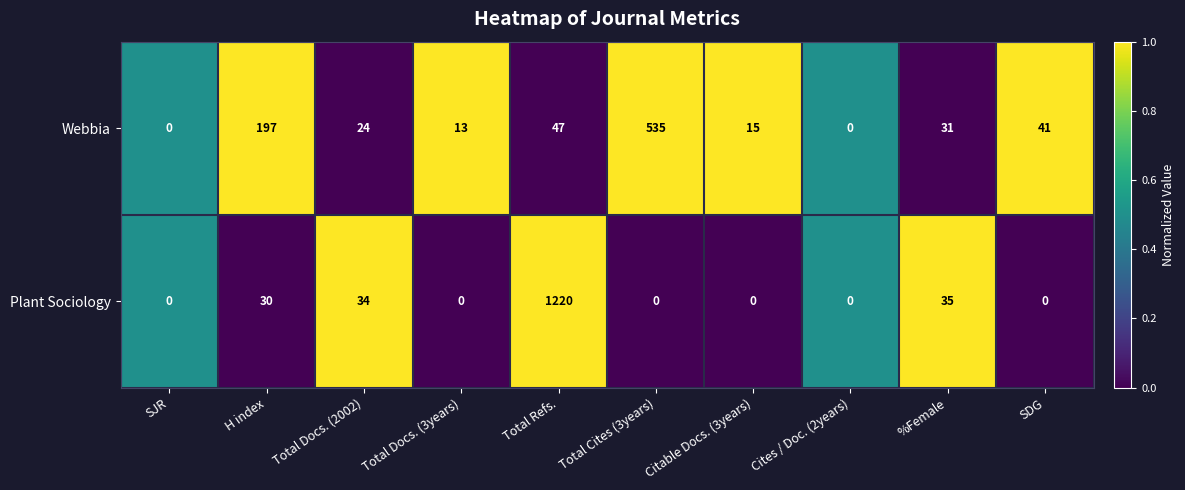

What is the difference between the second highest and minimum values in the Webbia series?

197